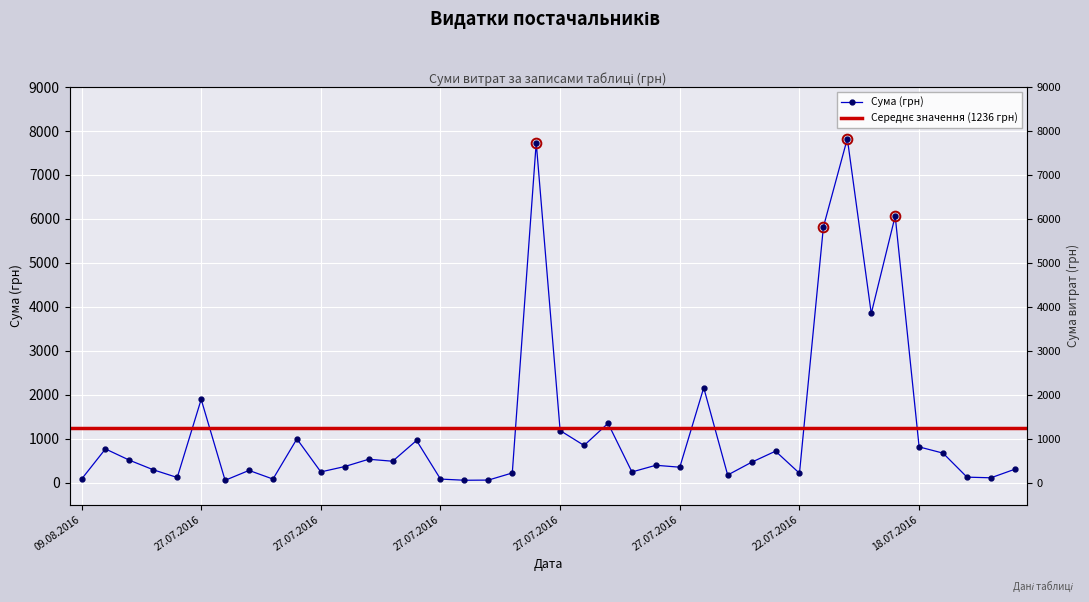

At which category does the chart reach its peak across all series?

18.07.2016